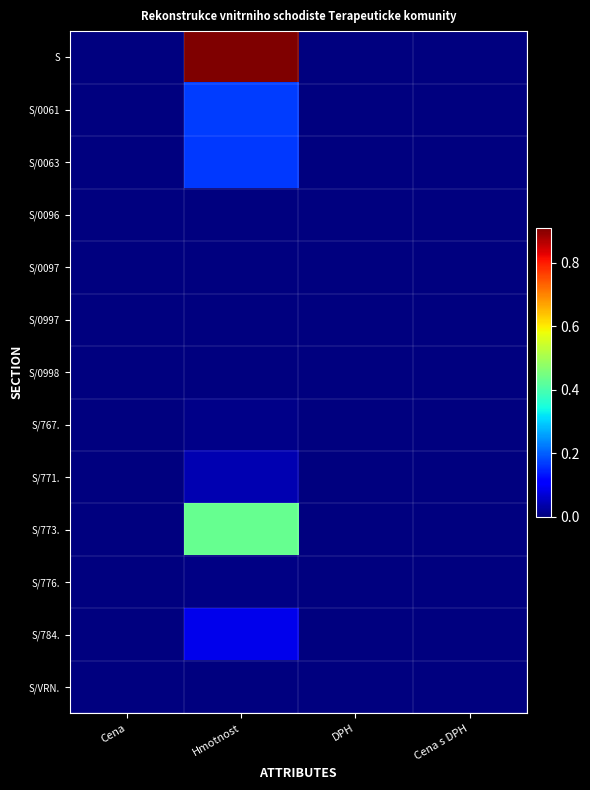

Reading left to right, transcribe all the data shown in this chart.

S: Cena=0.0	Hmotnost=0.9	DPH=0.0	Cena s DPH=0.0
S/0061: Cena=0.0	Hmotnost=0.2	DPH=0.0	Cena s DPH=0.0
S/0063: Cena=0.0	Hmotnost=0.2	DPH=0.0	Cena s DPH=0.0
S/0096: Cena=0.0	Hmotnost=0.0	DPH=0.0	Cena s DPH=0.0
S/0097: Cena=0.0	Hmotnost=0.0	DPH=0.0	Cena s DPH=0.0
S/0997: Cena=0.0	Hmotnost=0.0	DPH=0.0	Cena s DPH=0.0
S/0998: Cena=0.0	Hmotnost=0.0	DPH=0.0	Cena s DPH=0.0
S/767.: Cena=0.0	Hmotnost=0.0	DPH=0.0	Cena s DPH=0.0
S/771.: Cena=0.0	Hmotnost=0.0	DPH=0.0	Cena s DPH=0.0
S/773.: Cena=0.0	Hmotnost=0.4	DPH=0.0	Cena s DPH=0.0
S/776.: Cena=0.0	Hmotnost=0.0	DPH=0.0	Cena s DPH=0.0
S/784.: Cena=0.0	Hmotnost=0.1	DPH=0.0	Cena s DPH=0.0
S/VRN.: Cena=0.0	Hmotnost=0.0	DPH=0.0	Cena s DPH=0.0